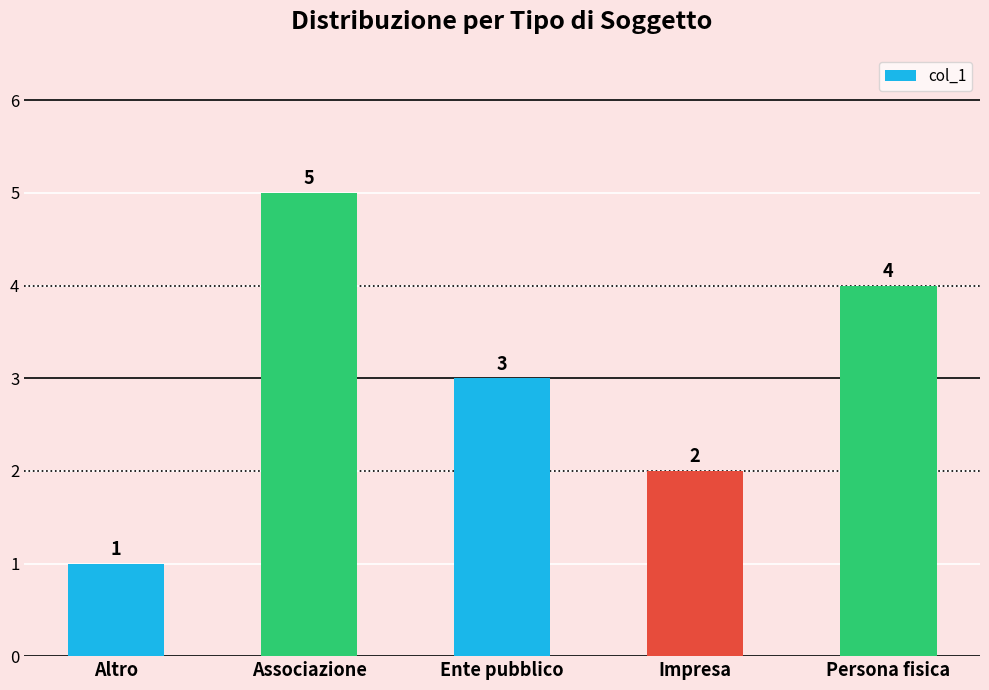

The chart shows a value of 5 at Associazione. True or false?

True